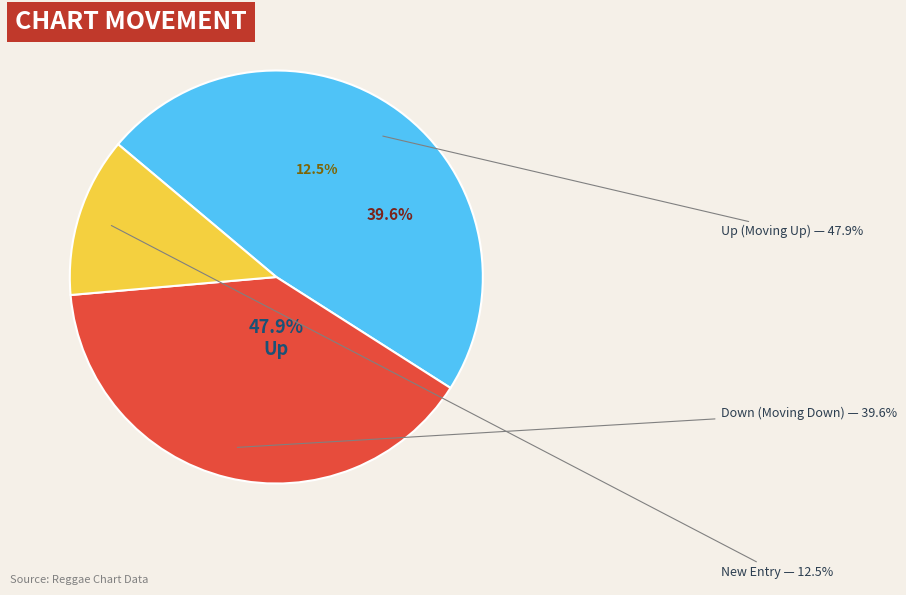

What portion of the pie excludes down?

60.4%